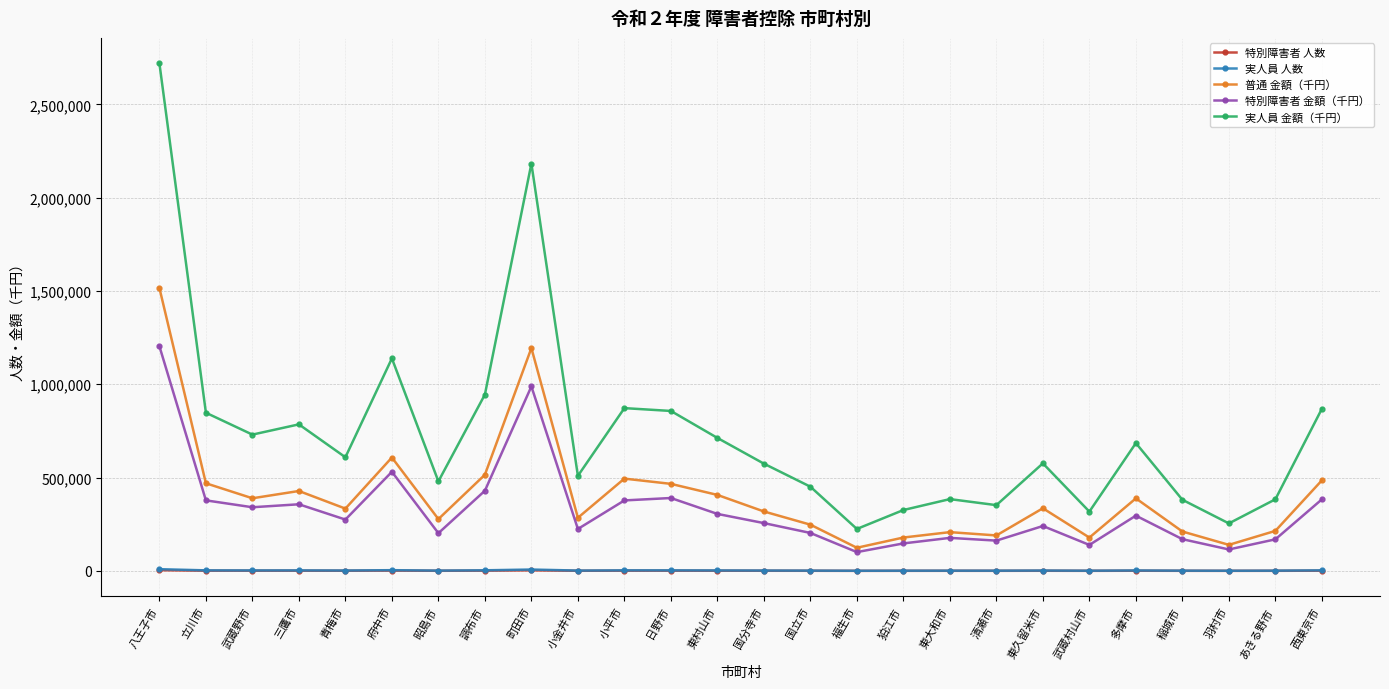

What is the average value of the 特別障害者 人数 series?

1067